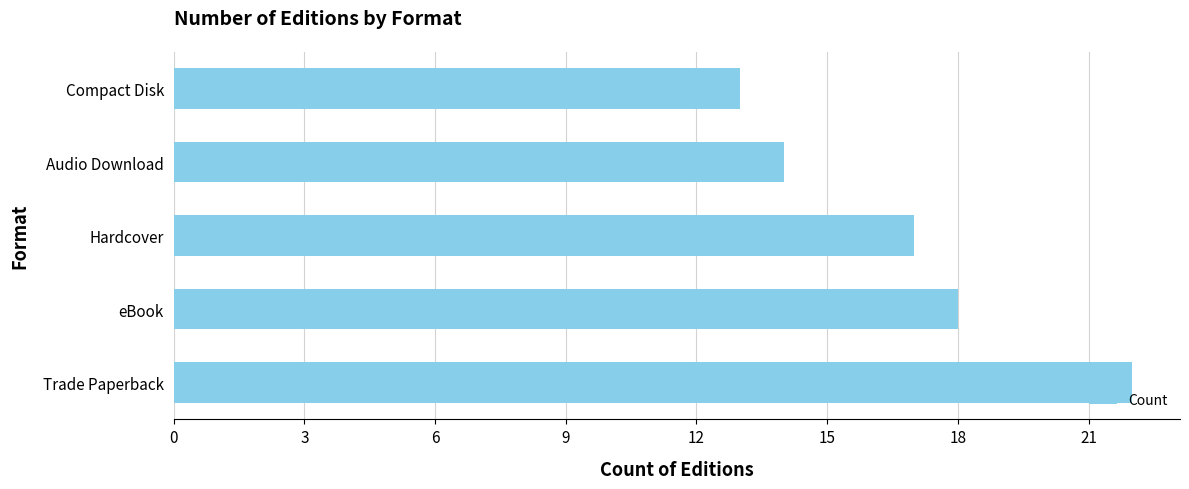

List the labels in order of value, smallest first.

Compact Disk, Audio Download, Hardcover, eBook, Trade Paperback